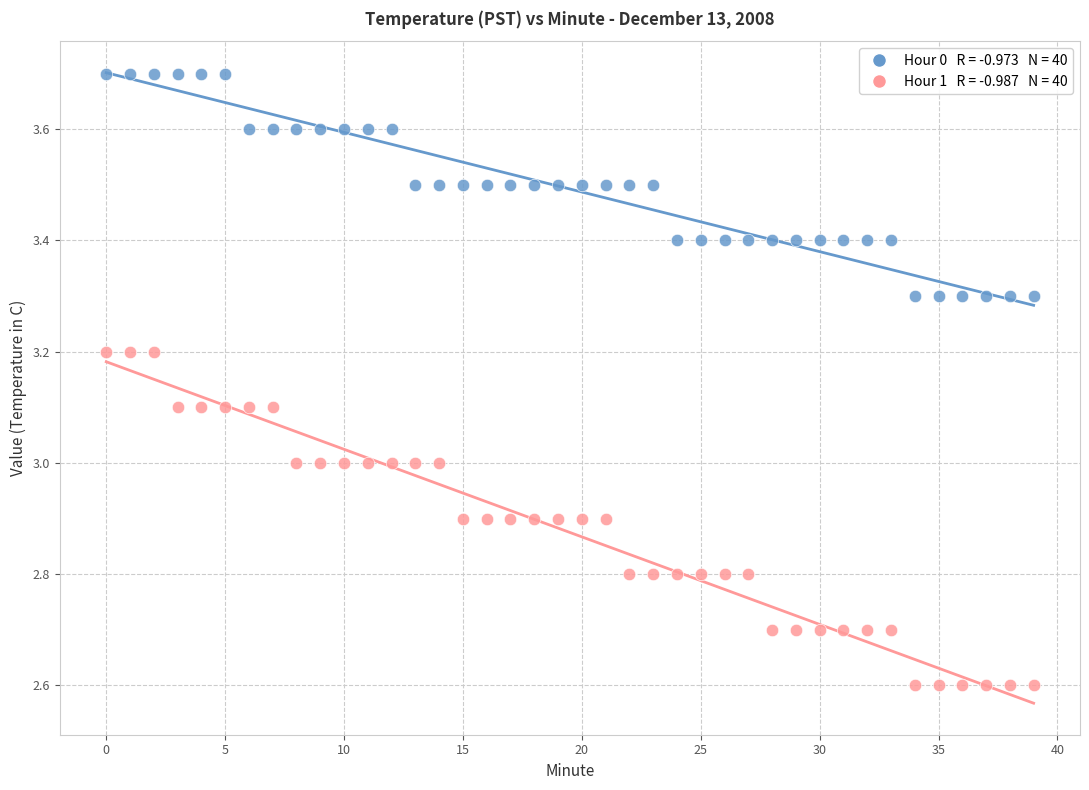

Across all data points, what is the range of Y values (max minus min)?

1.1